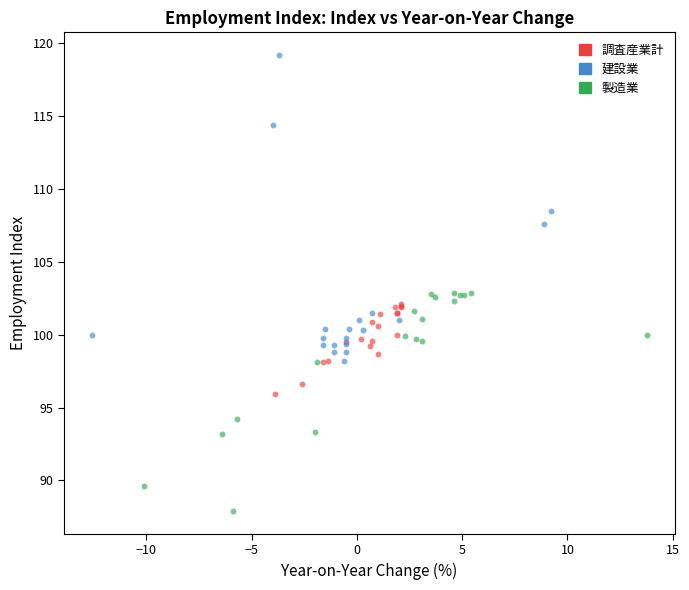

Which series has the widest spread of Y values?

建設業